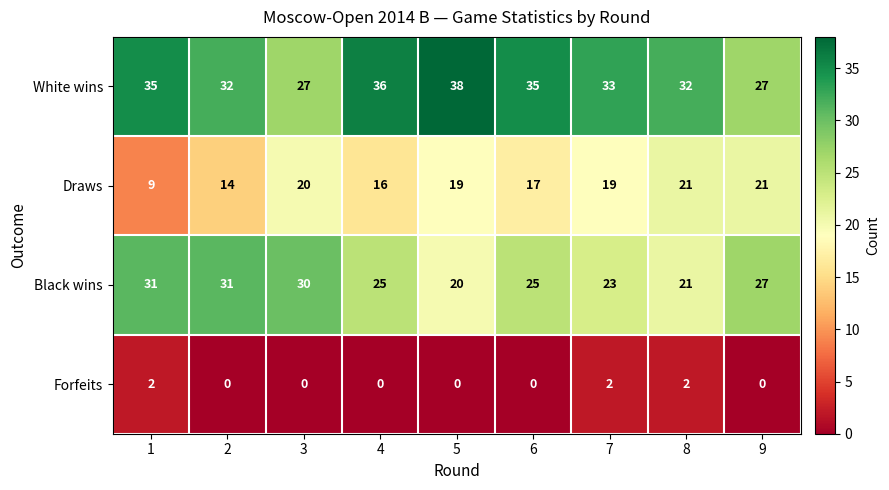

What value does the White wins series have at 9, to the nearest 10?

30